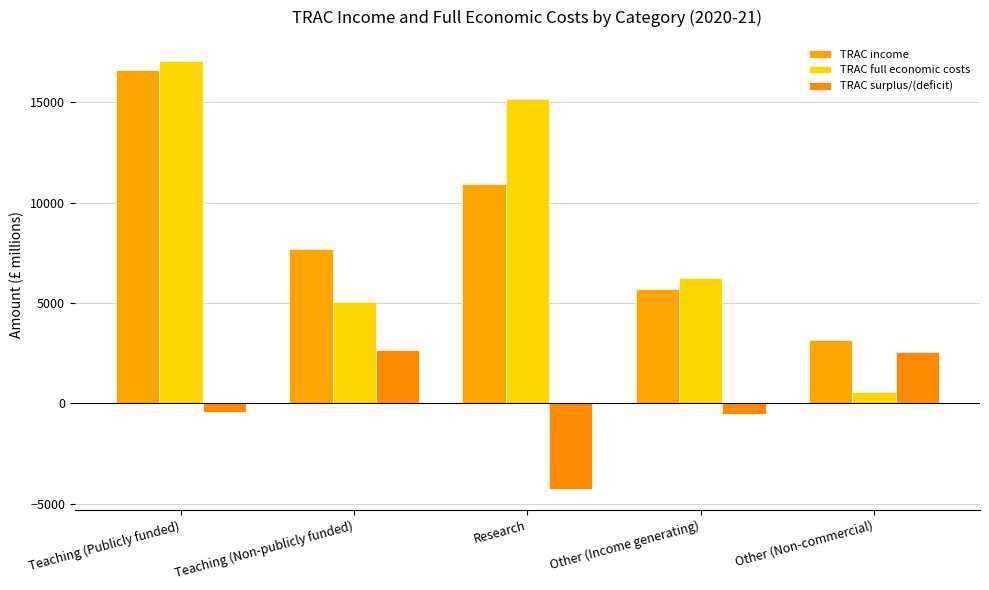

What value does the TRAC surplus/(deficit) series have at Teaching (Non-publicly funded)?

2647.6